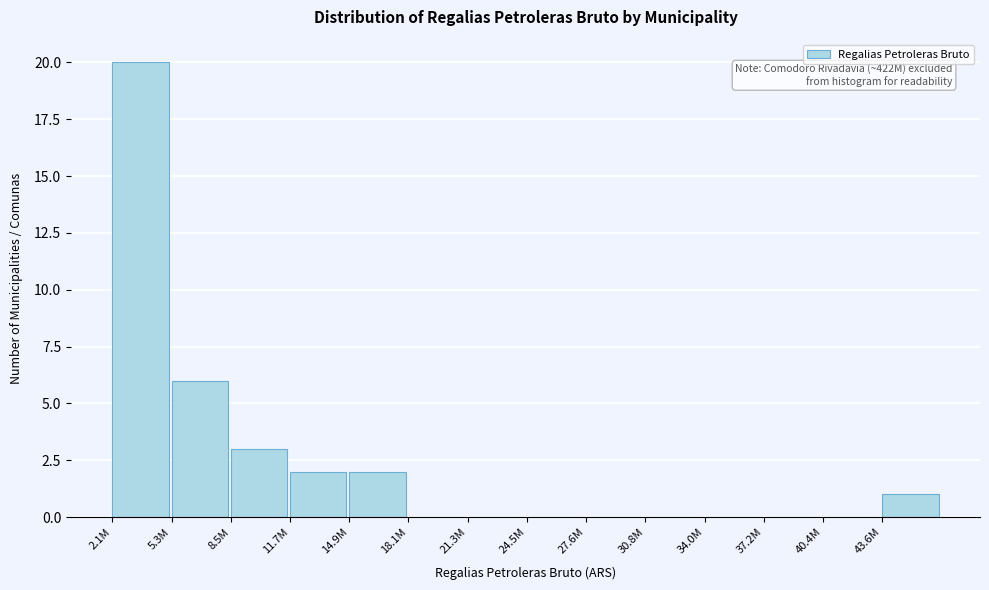

Reading left to right, what are all the values shown in this chart?

2.1M=20	5.3M=6	8.5M=3	11.7M=2	14.9M=2	18.1M=0	21.3M=0	24.5M=0	27.6M=0	30.8M=0	34.0M=0	37.2M=0	40.4M=0	43.6M=1